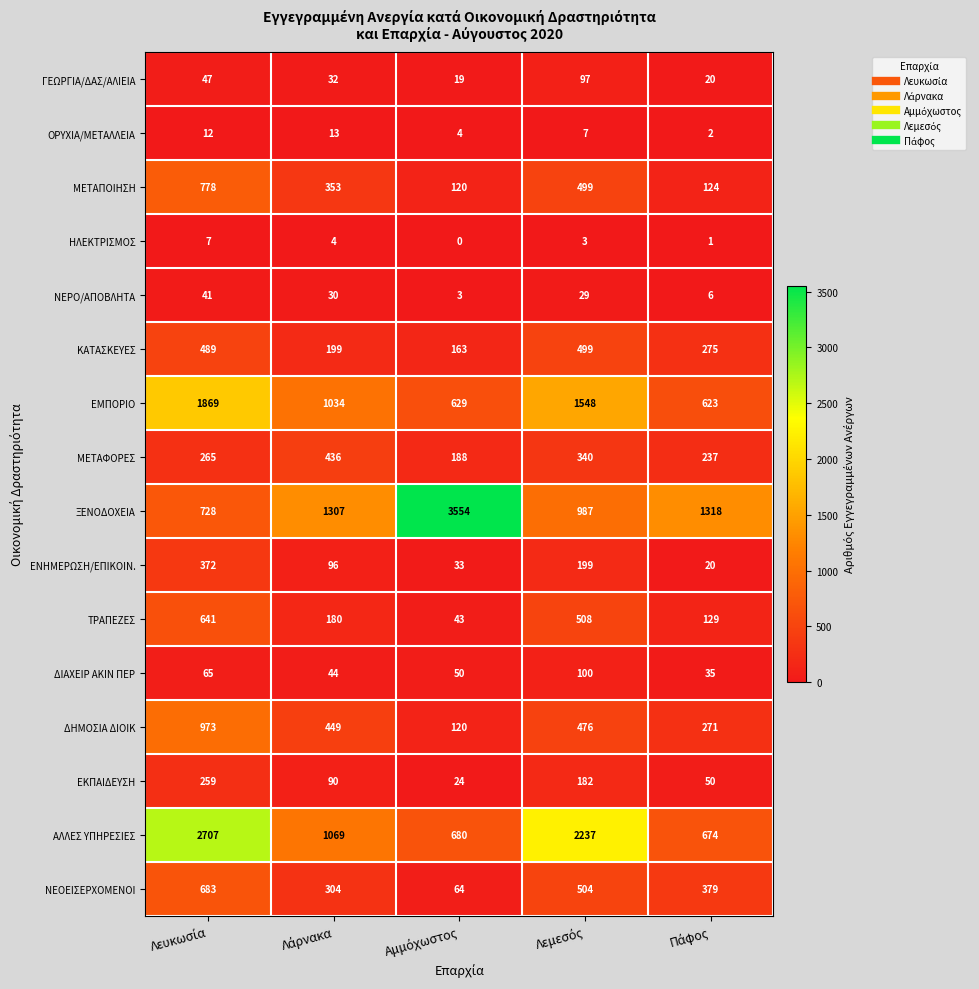

What is the difference between the second highest and minimum values in the ΔΗΜΟΣΙΑ ΔΙΟΙΚ series?

356